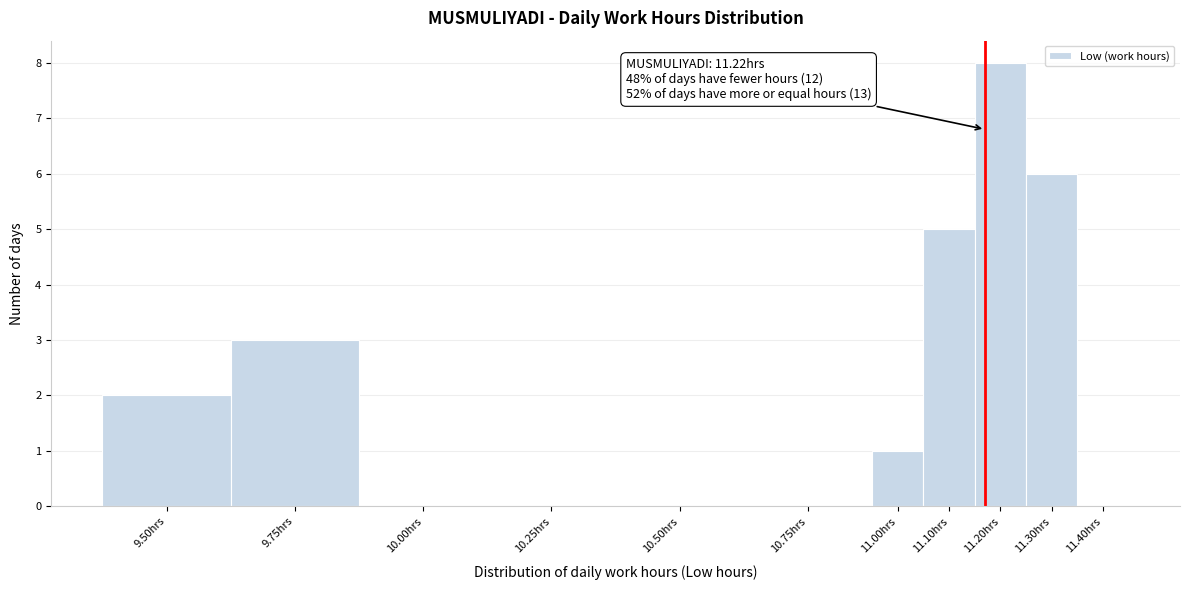

Reading left to right, extract all data points from this chart.

9.50hrs=2	9.75hrs=3	10.00hrs=0	10.25hrs=0	10.50hrs=0	10.75hrs=0	11.00hrs=1	11.10hrs=5	11.20hrs=8	11.30hrs=6	11.40hrs=0